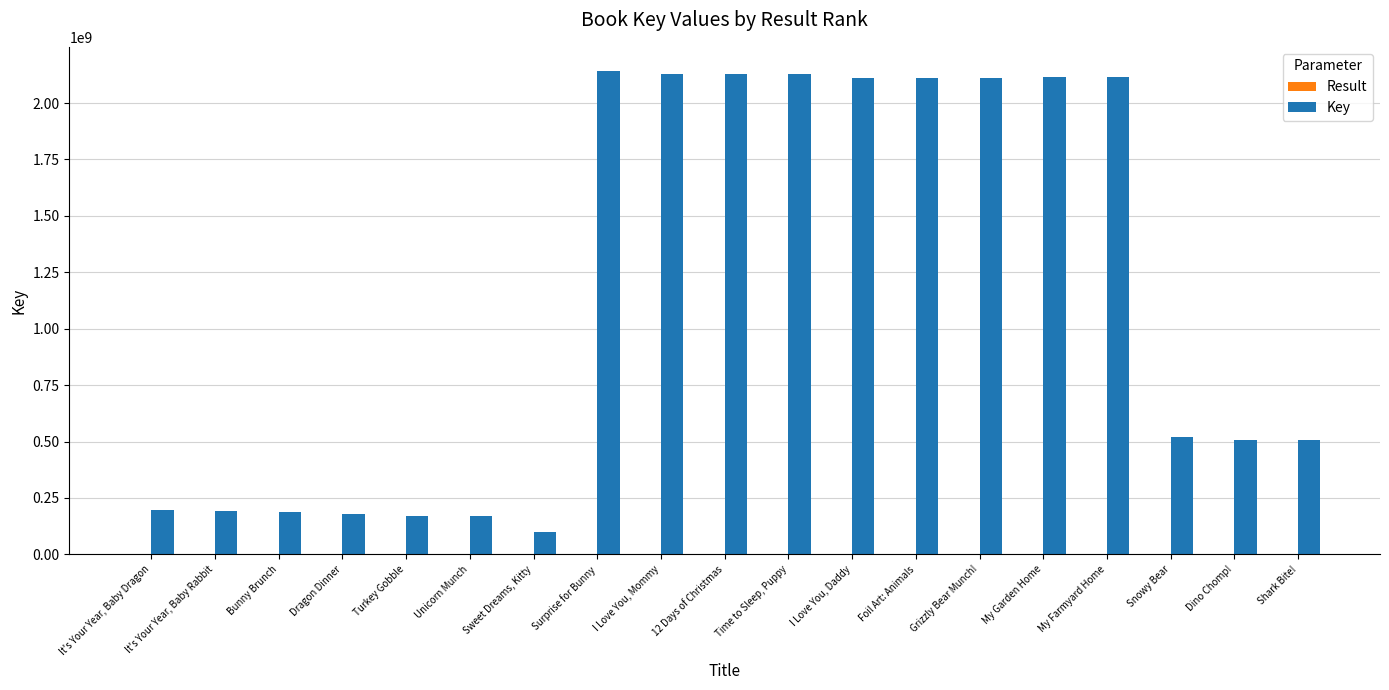

Which series changed the most between Dragon Dinner and My Farmyard Home?

Key